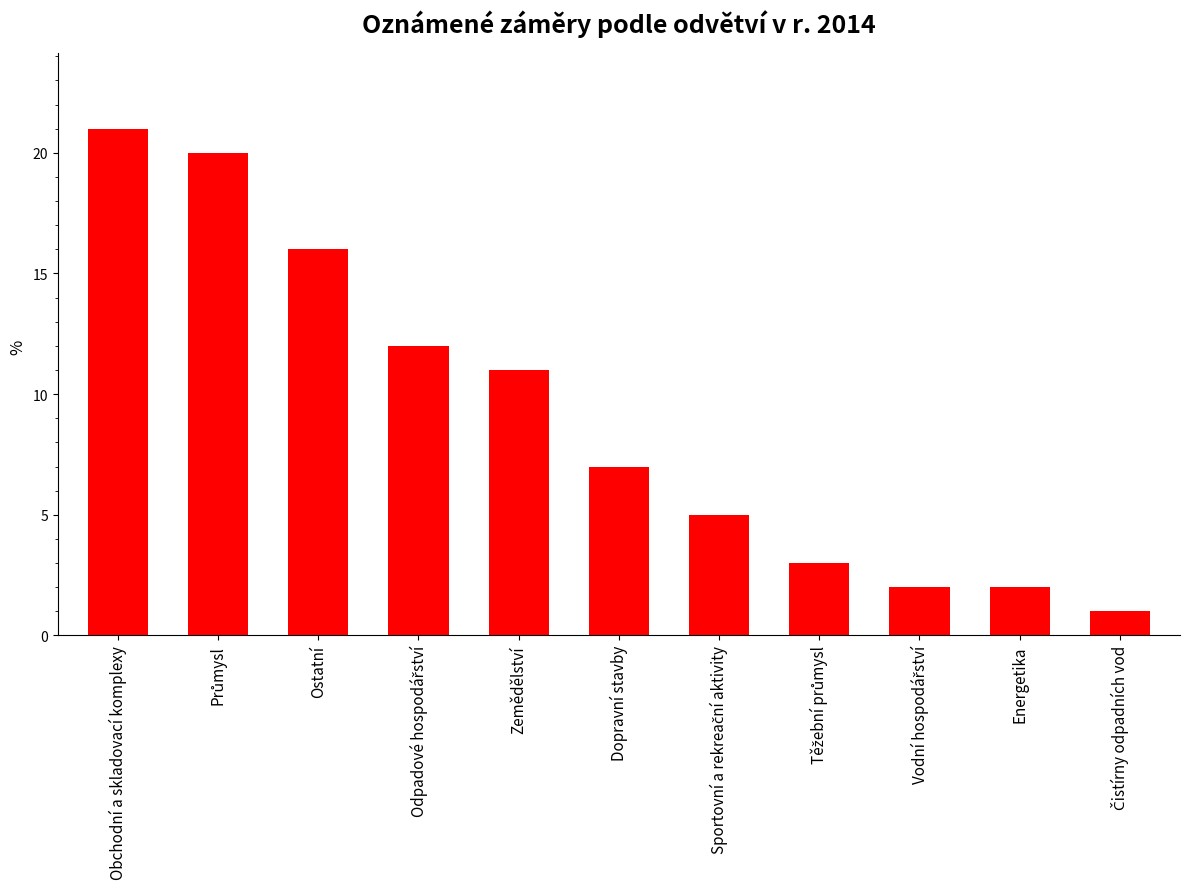

What position from the right is Obchodní a skladovací komplexy?

11